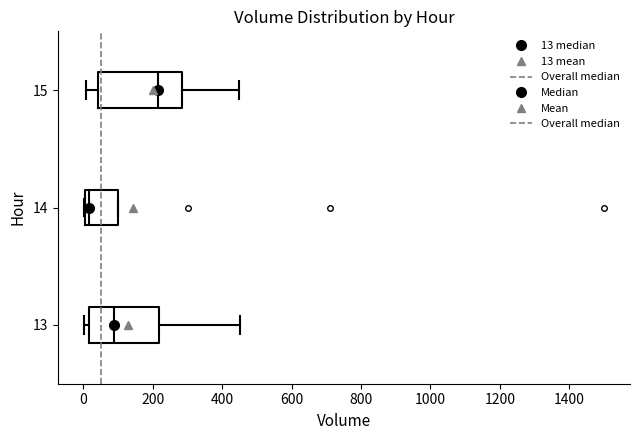

Reading bottom to top, transcribe this box plot: for each box, give where its median line is, the range the box spans, and where its two whiskers end, as read against the x-axis. The values are not printed on the chart, so give them approximately, as read against the axis.

13: median 80, box 20 to 220, whiskers 0 to 460
14: median 20, box 0 to 100, whiskers 0 to 100
15: median 220, box 40 to 280, whiskers 0 to 440